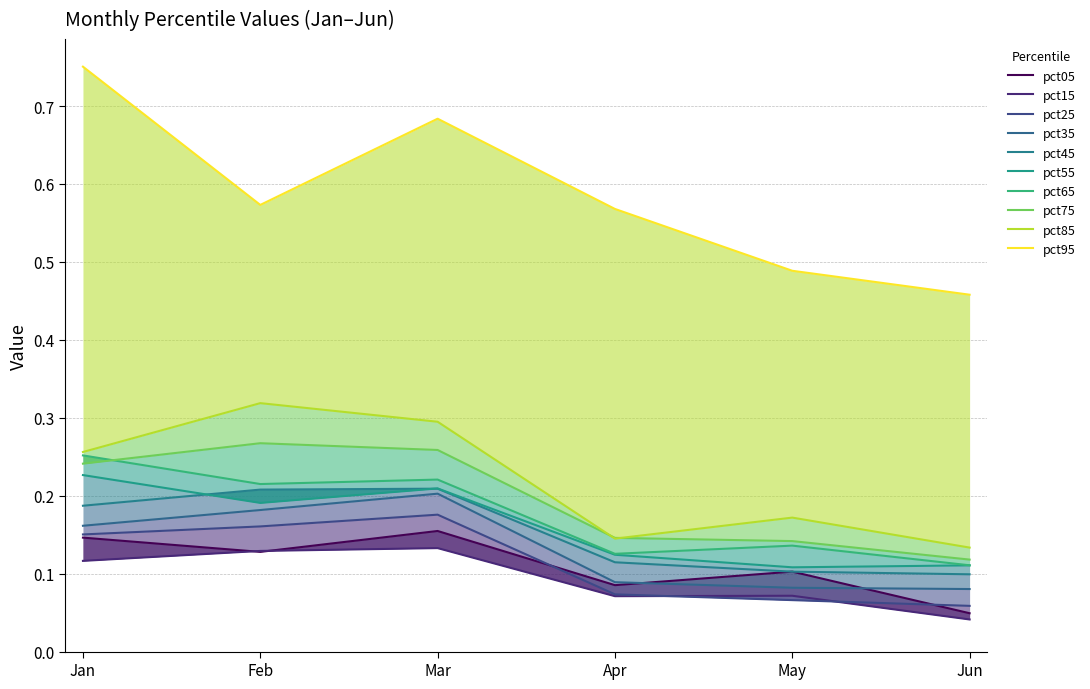

The Jun series shows 0.2 at pct85. True or false?

False